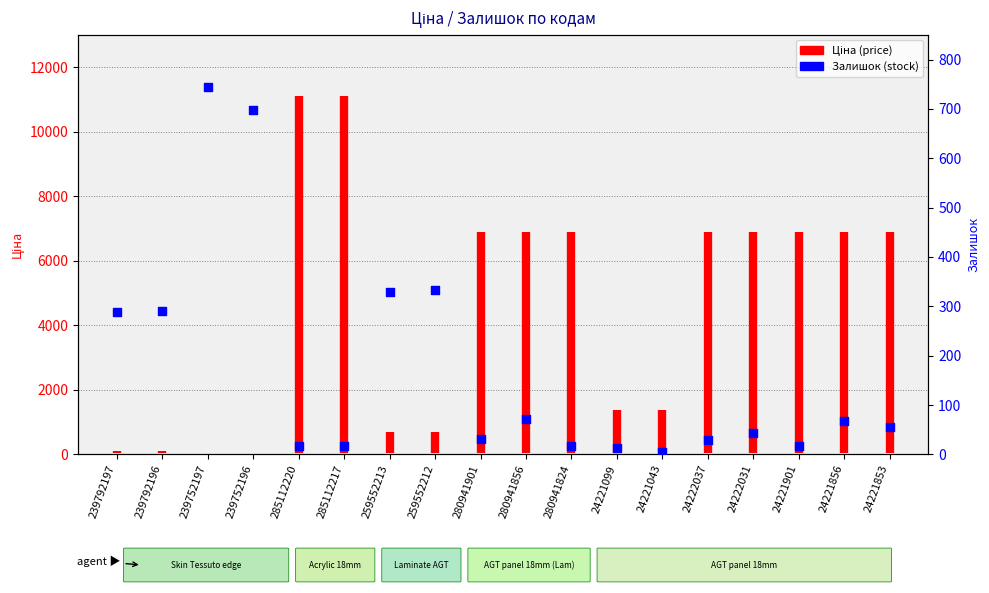

What is the change in value from 239792196 to 239752196?

+408